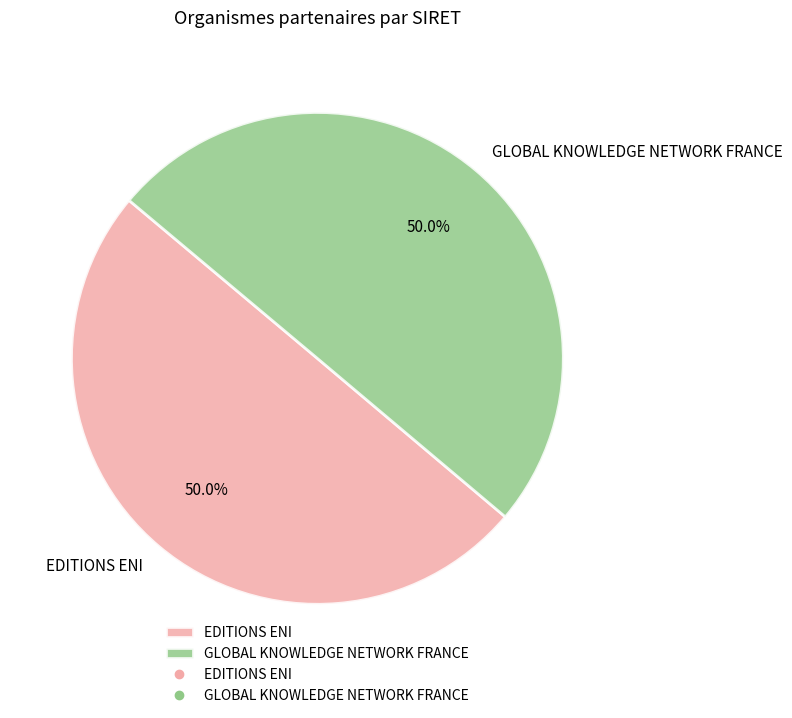

What percentage is NOT represented by EDITIONS ENI?

50.0%